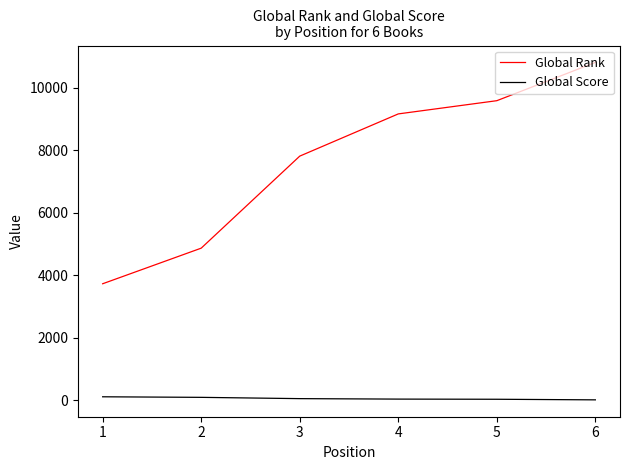

The value of Global Rank at 6 is 17886. True or false?

False